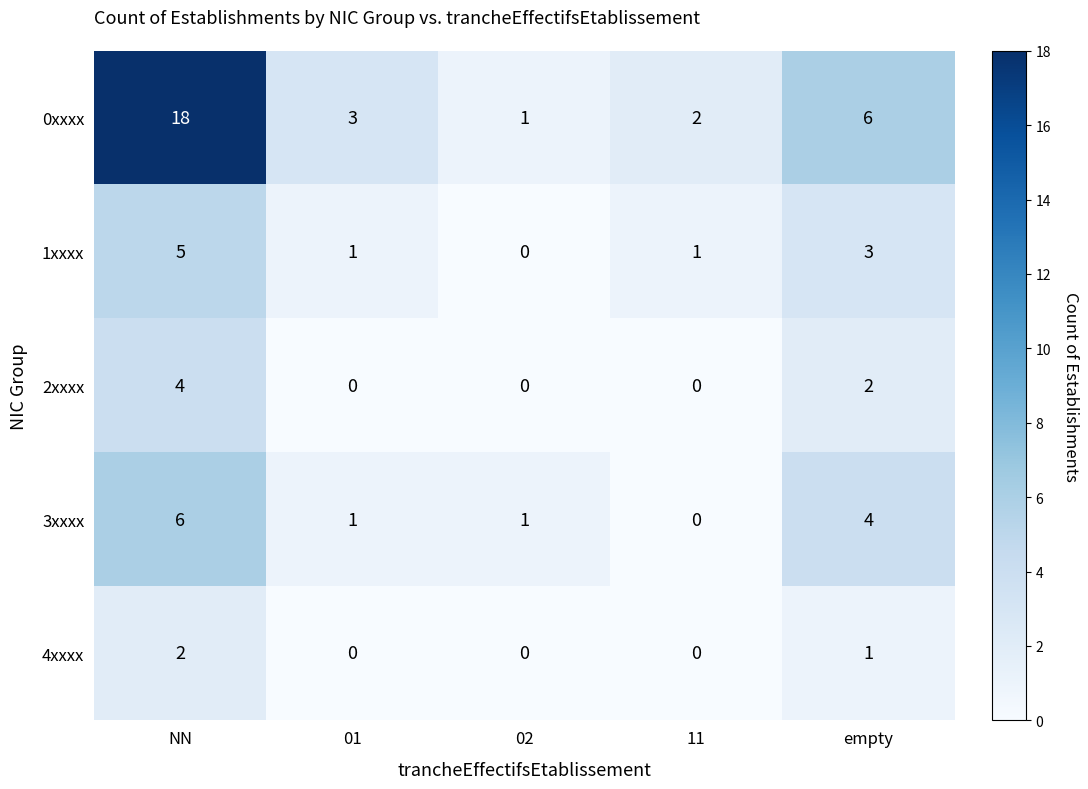

What is the sum of all 4xxxx values?

3